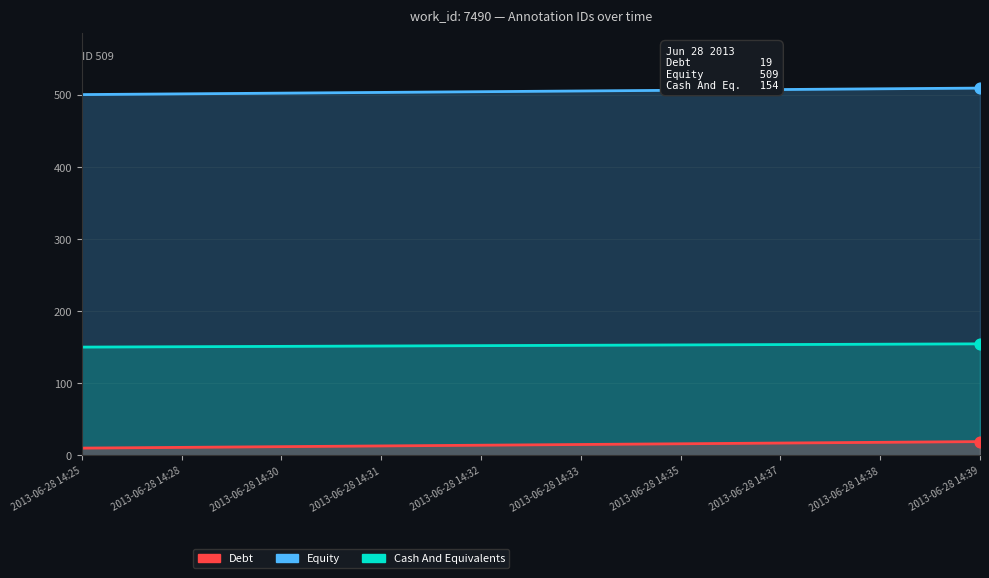

What is the total value across all series at 2013-06-28 14:31?

667.5